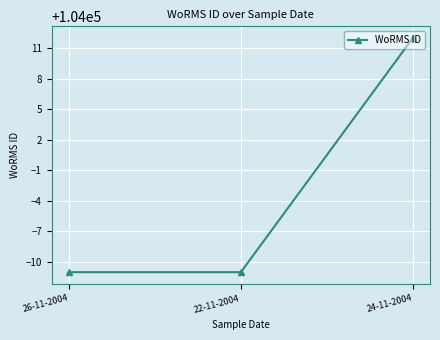

What is the change in value from 22-11-2004 to 24-11-2004?

+23